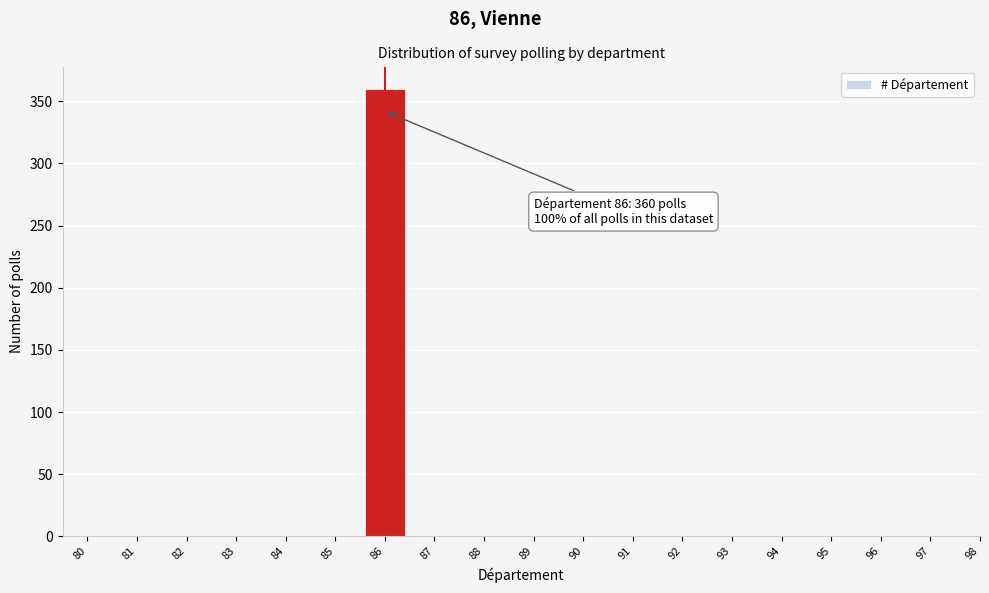

Reading left to right, what are all the values shown in this chart?

80=0	81=0	82=0	83=0	84=0	85=0	86=360	87=0	88=0	89=0	90=0	91=0	92=0	93=0	94=0	95=0	96=0	97=0	98=0